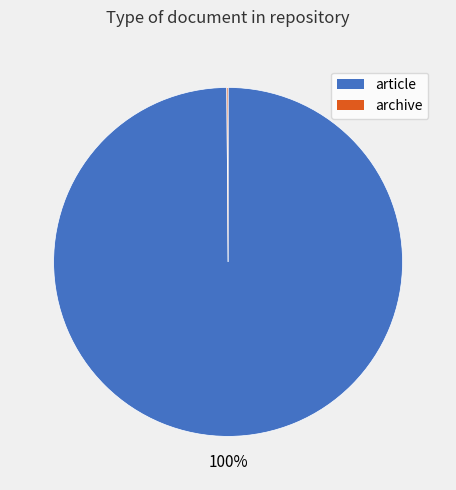

What percentage is the article slice, to the nearest percent?

100%